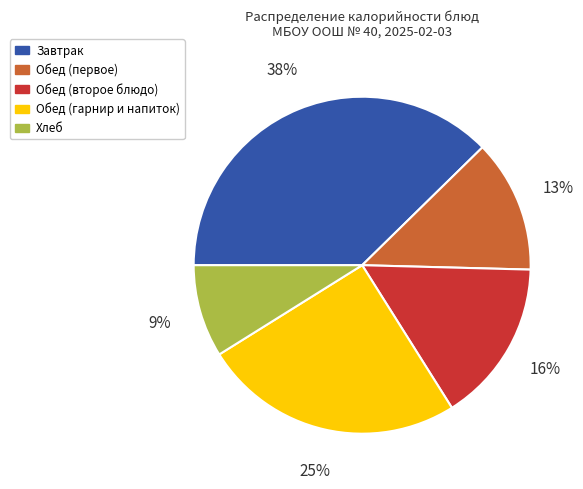

To the nearest percent, what is the average slice percentage?

20%